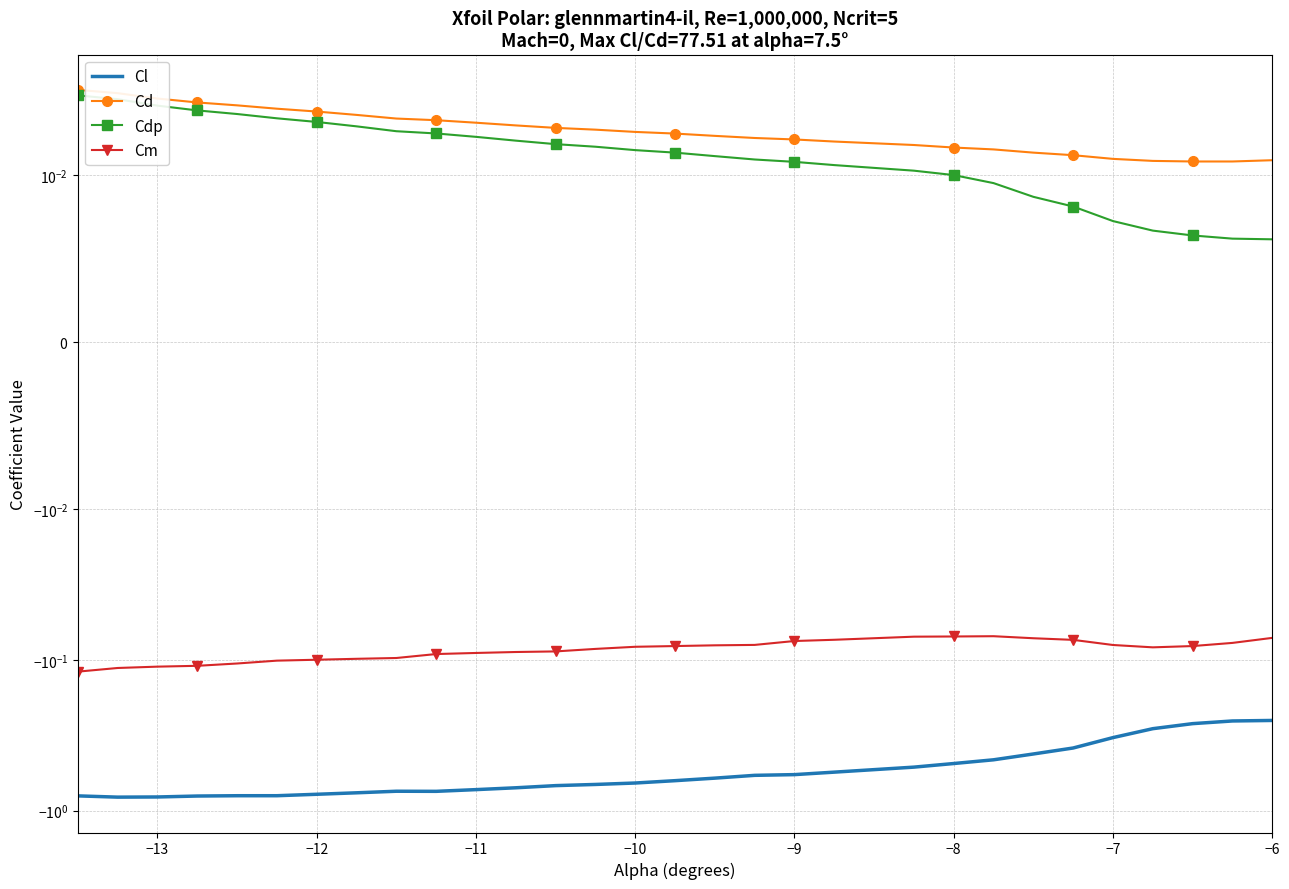

How many lines are shown in the chart?

4